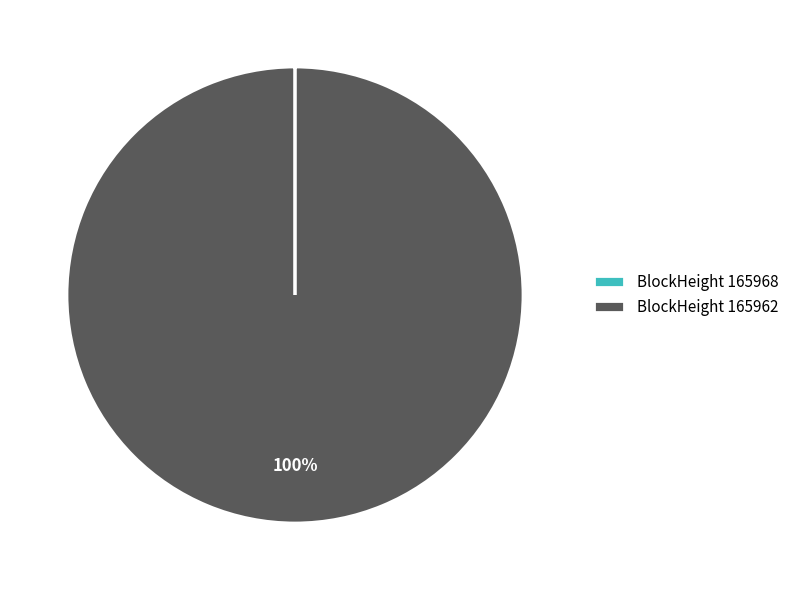

Does BlockHeight 165962 represent more than half of the total?

Yes